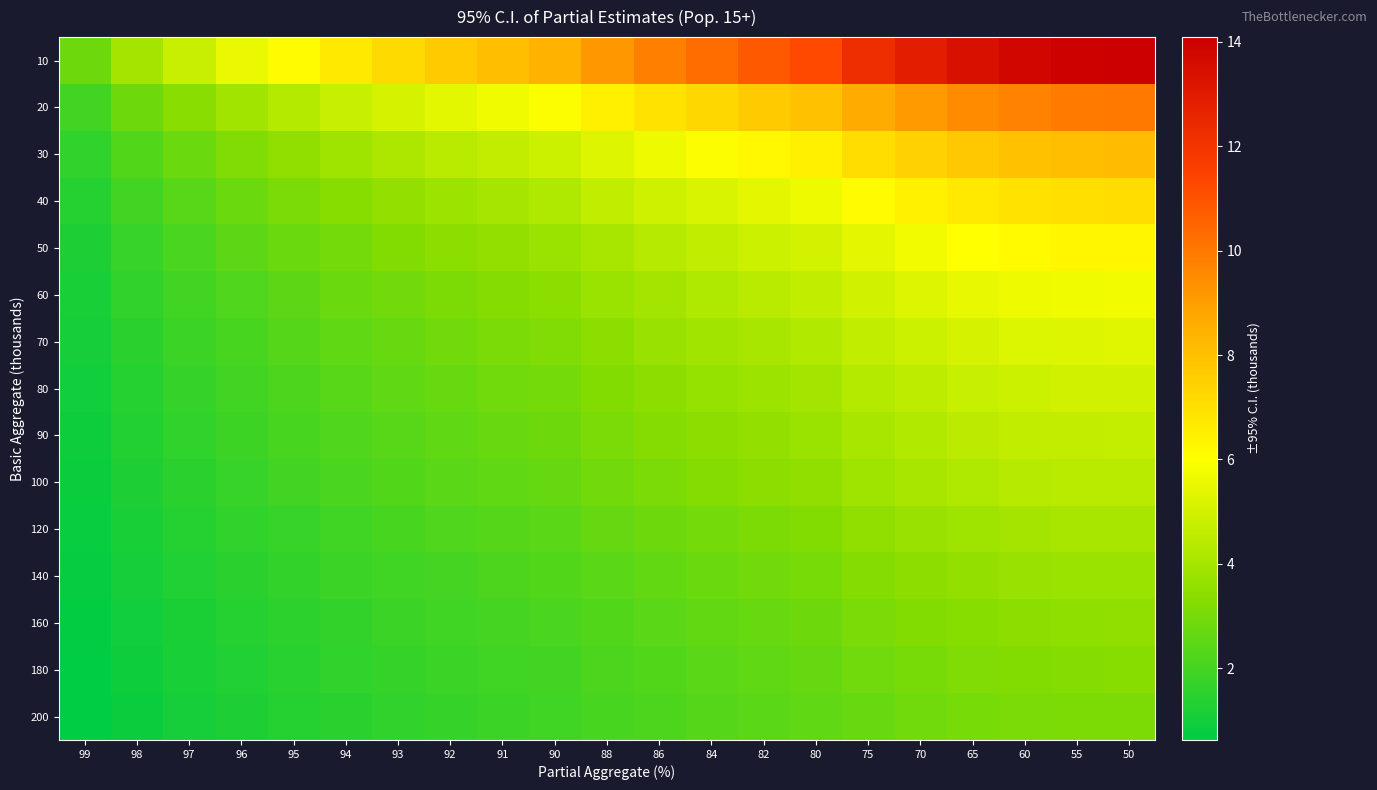

At which category is the sum across all series the highest?

50